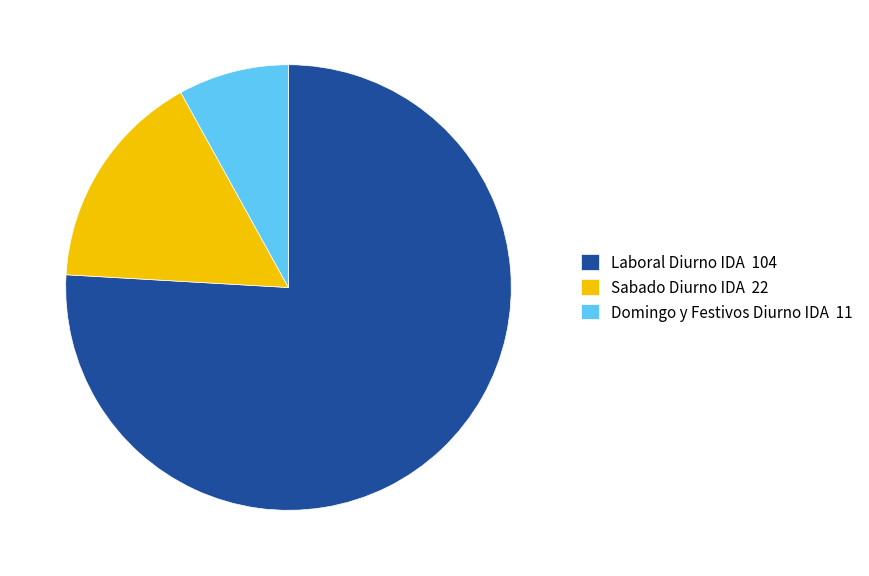

Rank the categories by value from highest to lowest.

Laboral Diurno IDA, Sabado Diurno IDA, Domingo y Festivos Diurno IDA